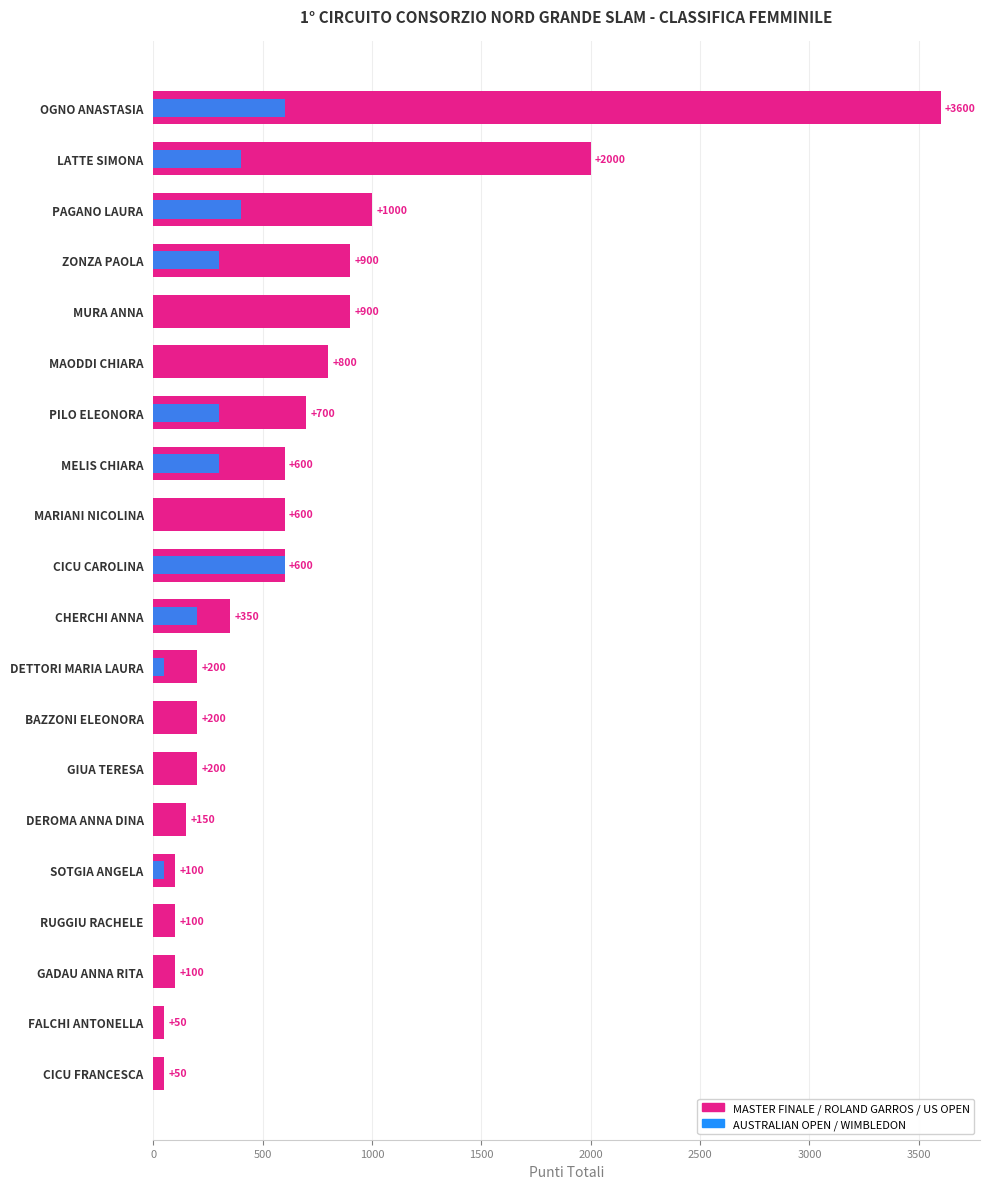

What is the total value across all series at GADAU ANNA RITA?

100